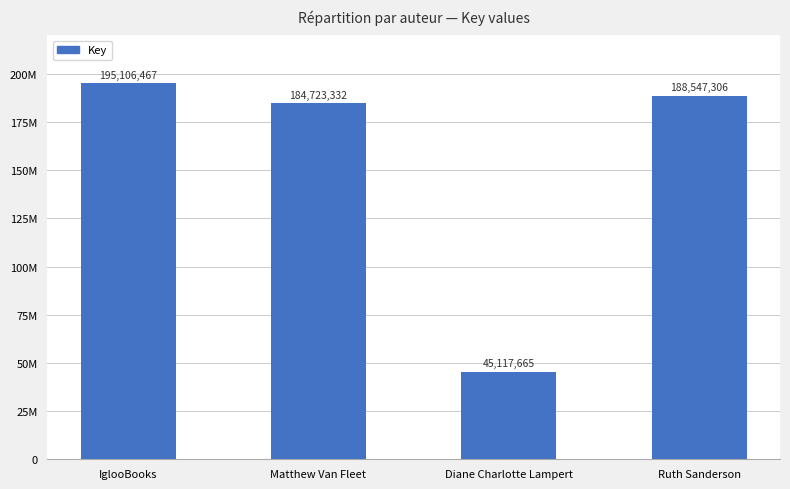

Are the bars grouped side by side (vs. stacked)?

No